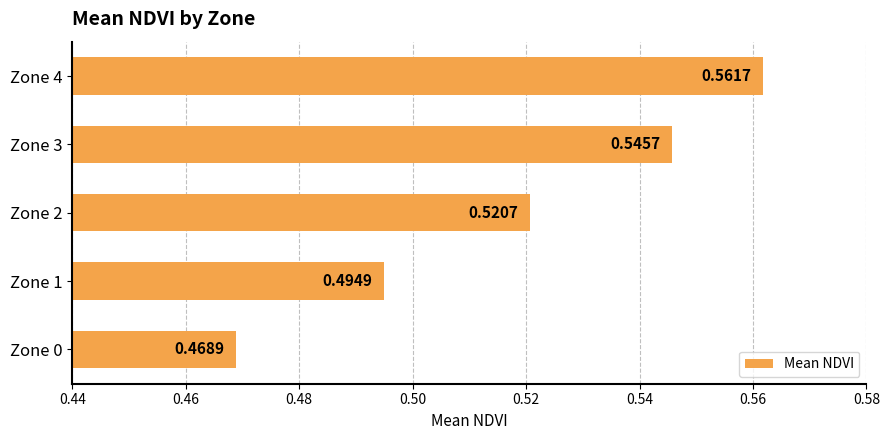

List the labels in order of value, largest first.

Zone 4, Zone 3, Zone 2, Zone 1, Zone 0